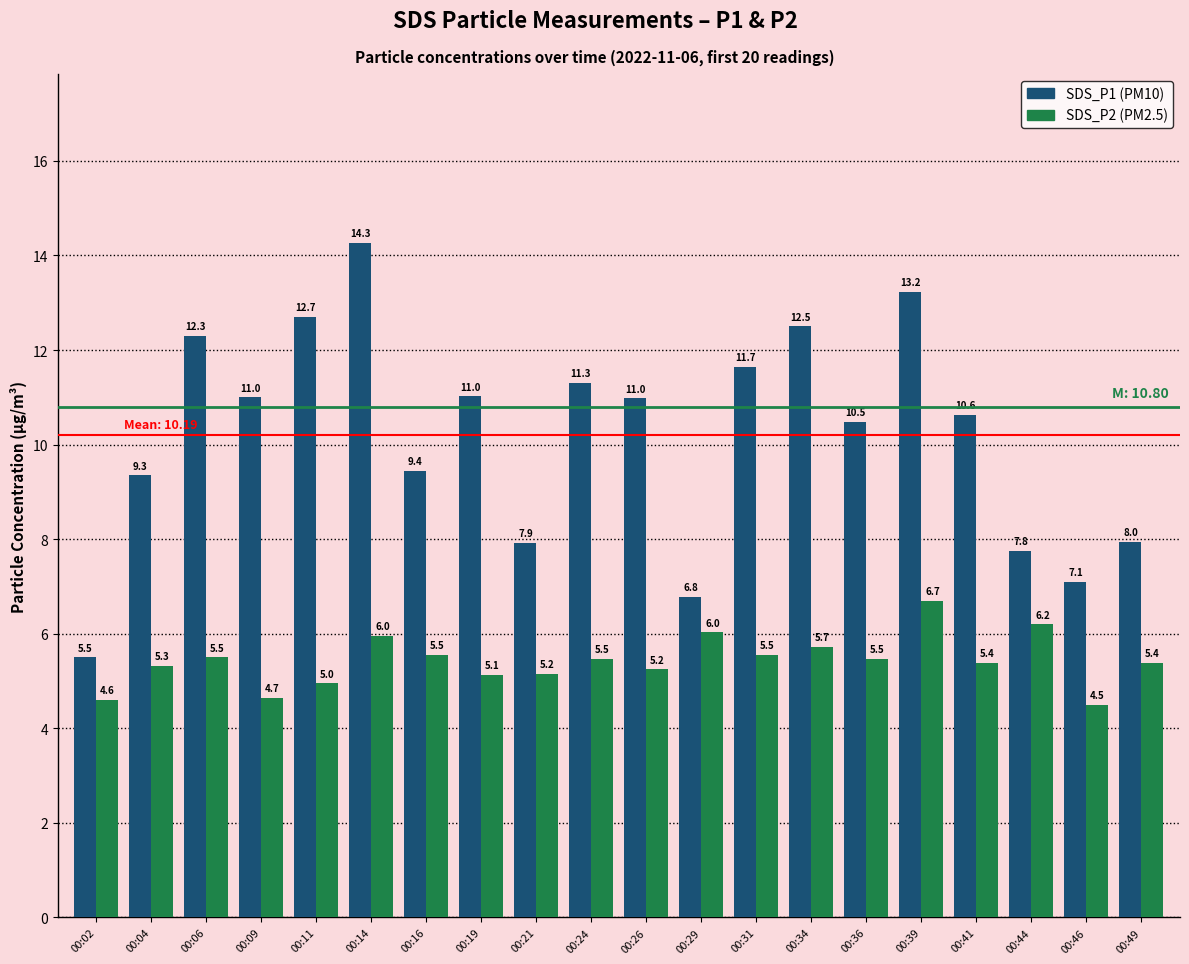

Which category has the lowest value across all series?

00:46